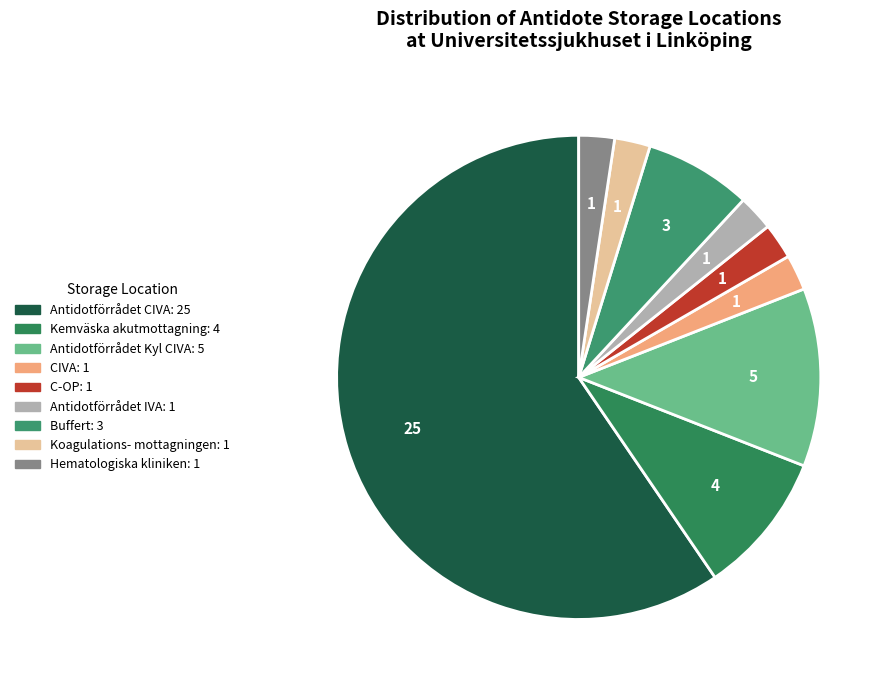

To the nearest percent, what is the average slice percentage?

11%